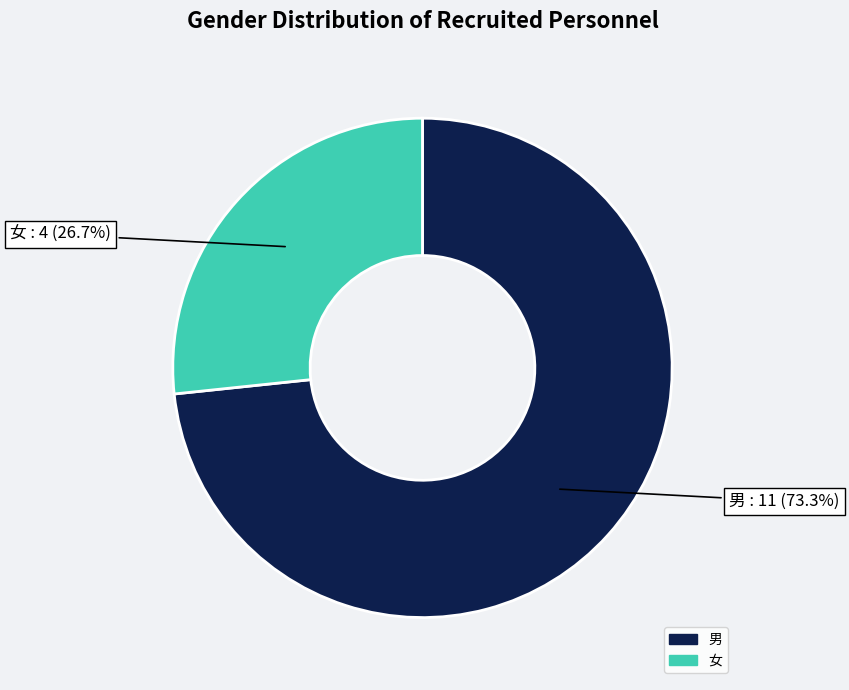

True or false: 女 accounts for 27% of the total.

True